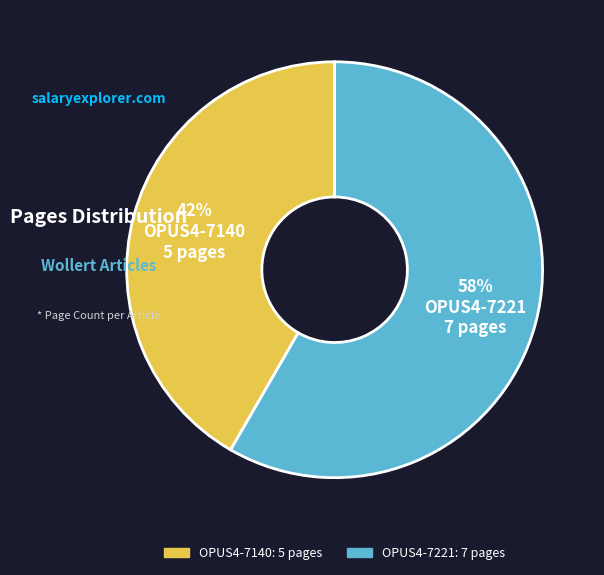

What percentage is the OPUS4-7140 slice, to the nearest percent?

42%